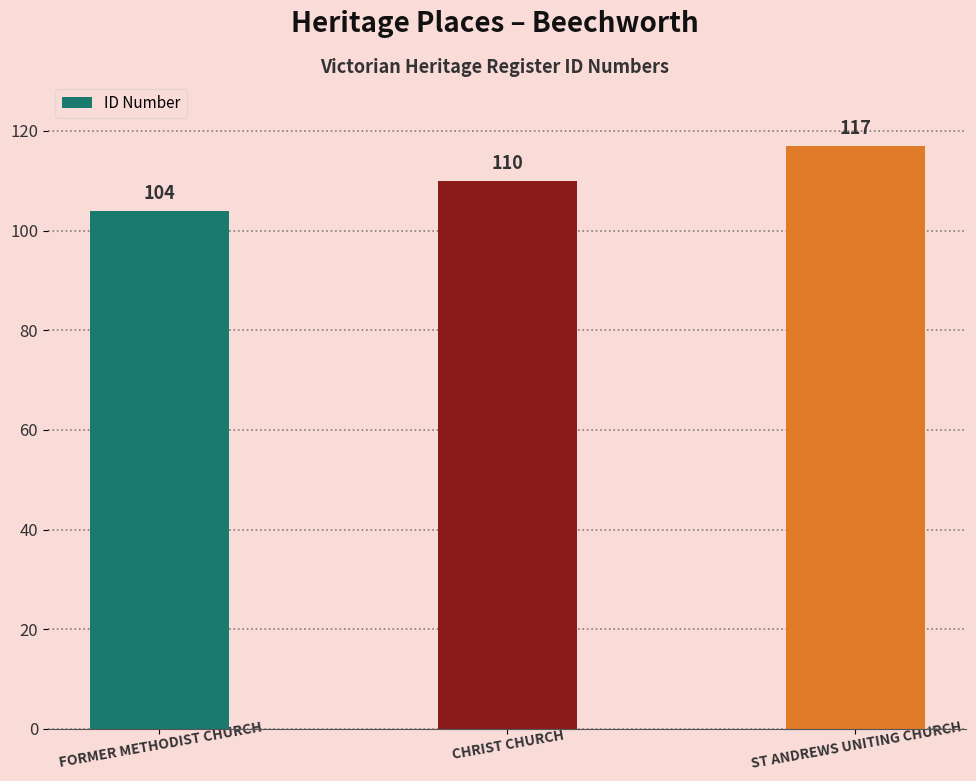

The chart shows a value of 162 at FORMER METHODIST CHURCH. True or false?

False